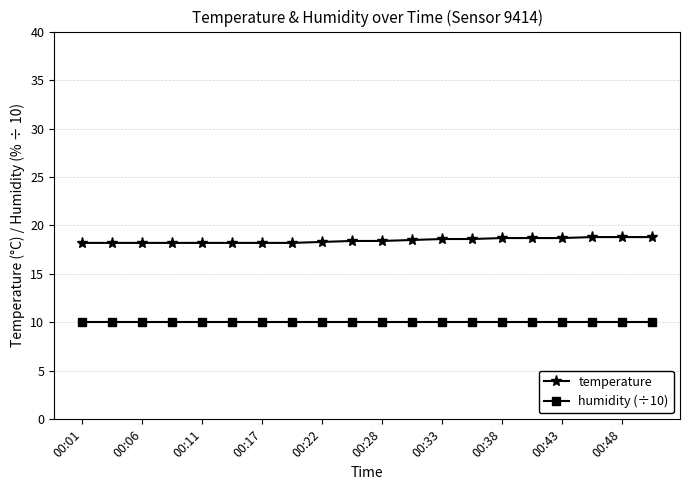

Which series has the largest total across all categories?

temperature